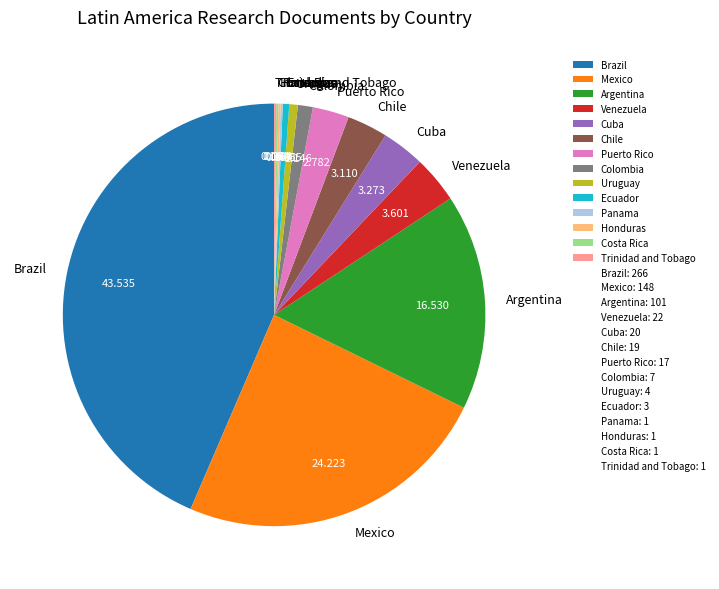

Between Brazil and Ecuador, which is larger?

Brazil